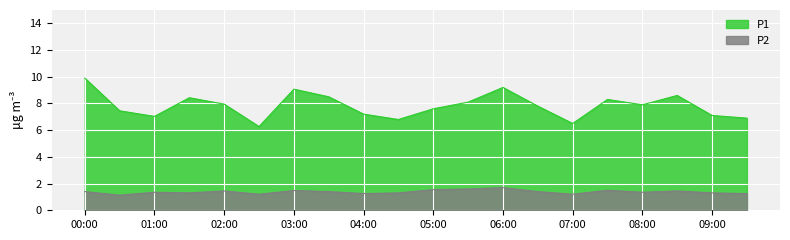

True or false: P2 has more than 2 interior local peaks.

True